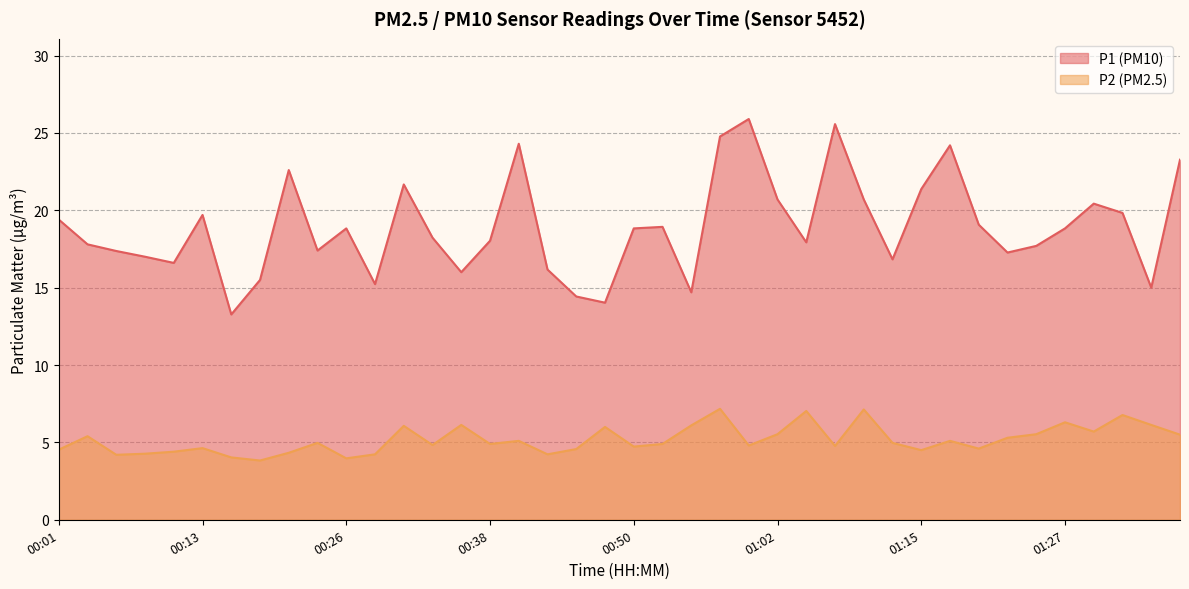

True or false: P2 and P1 cross at least once.

False